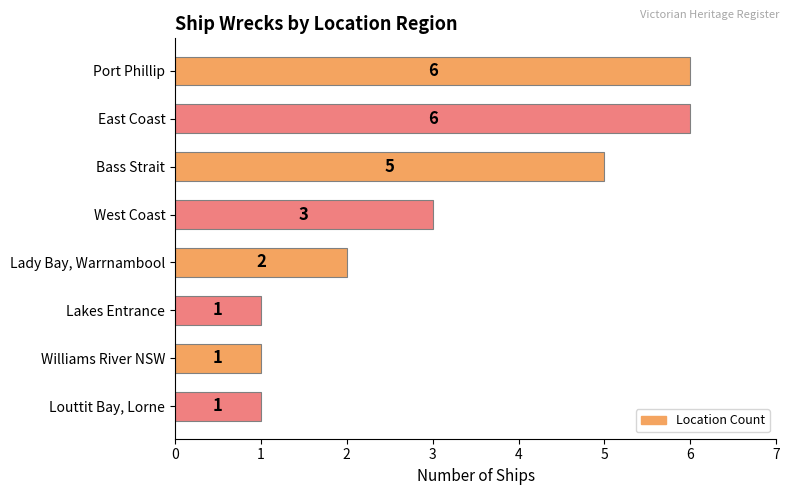

What is the difference between the second highest and minimum values?

5